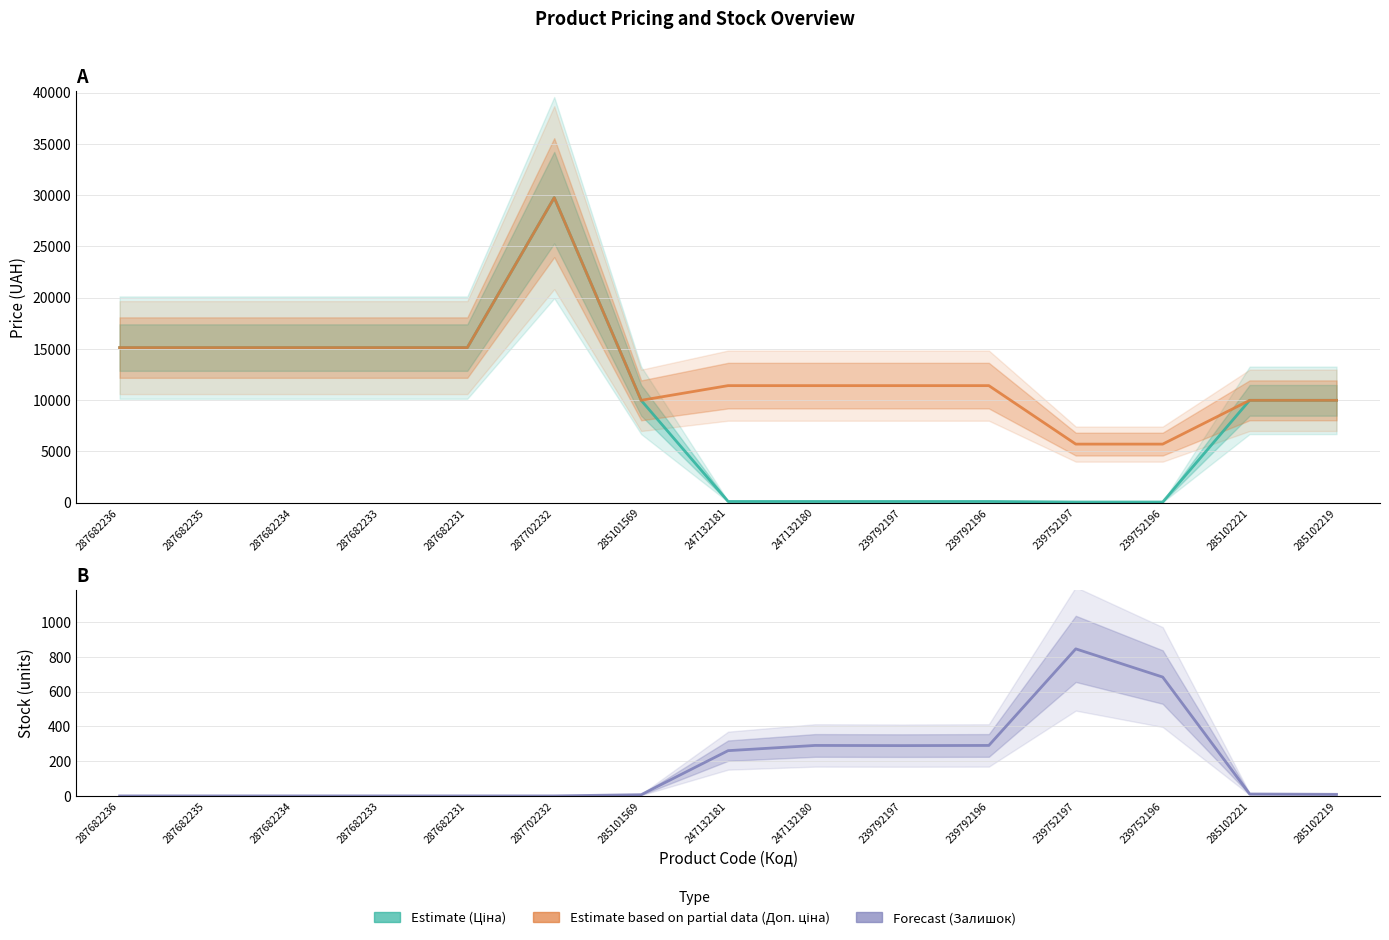

True or false: Доп. ціна (Estimate based on partial data) and Ціна (Estimate) cross at least once.

False